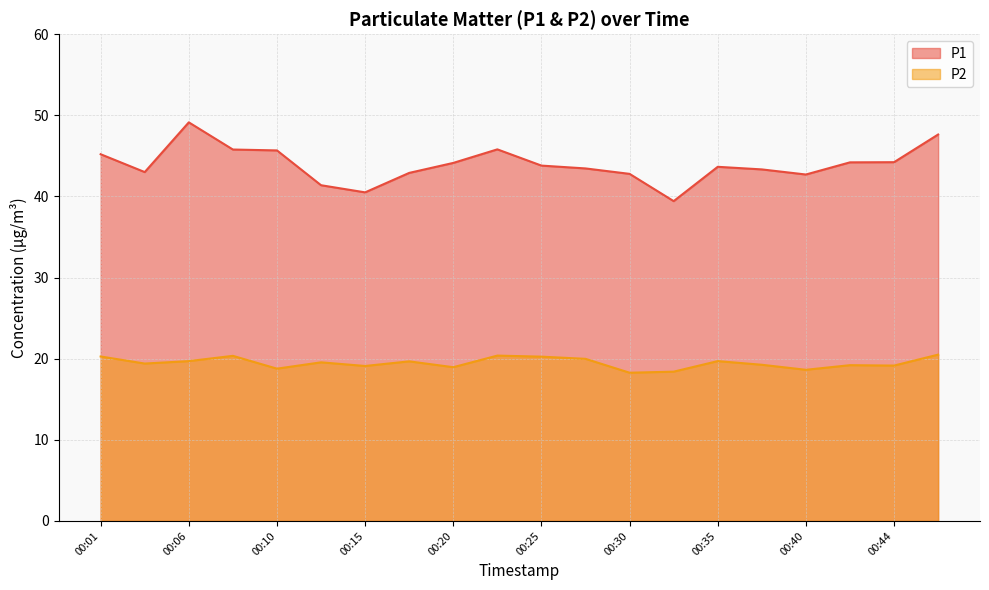

Reading left to right, extract all data points from this chart.

P1: 00:01=45.2	00:03=43.0	00:06=49.1	00:08=45.8	00:10=45.7	00:13=41.4	00:15=40.5	00:18=42.9	00:20=44.1	00:23=45.8	00:25=43.8	00:27=43.5	00:30=42.8	00:32=39.4	00:35=43.6	00:37=43.3	00:40=42.7	00:42=44.2	00:44=44.2	00:47=47.6
P2: 00:01=20.3	00:03=19.4	00:06=19.7	00:08=20.4	00:10=18.8	00:13=19.6	00:15=19.1	00:18=19.7	00:20=18.9	00:23=20.4	00:25=20.2	00:27=20.0	00:30=18.3	00:32=18.4	00:35=19.7	00:37=19.2	00:40=18.6	00:42=19.2	00:44=19.1	00:47=20.5